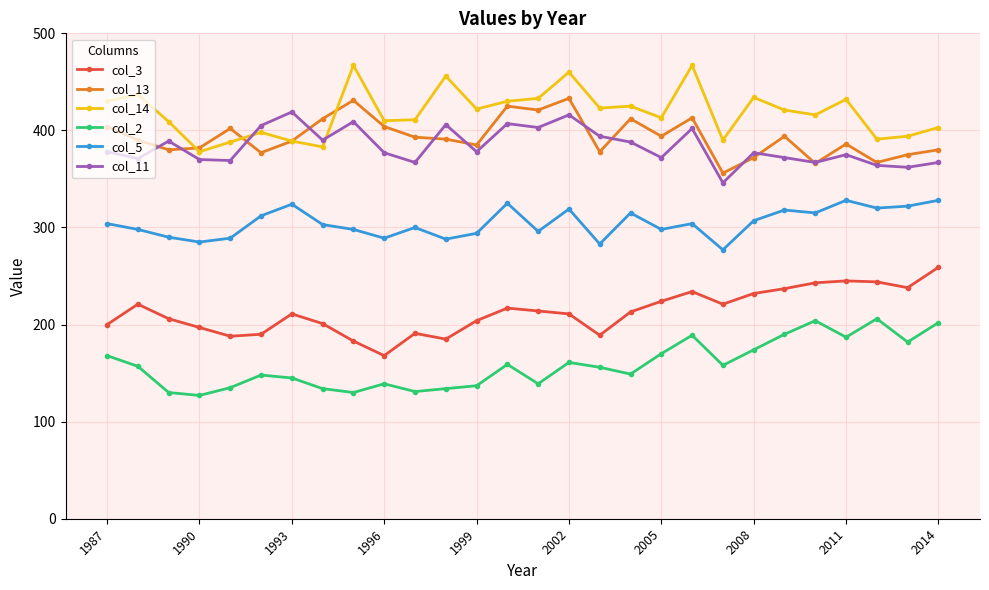

At how many categories does at least one series exceed 272?

28